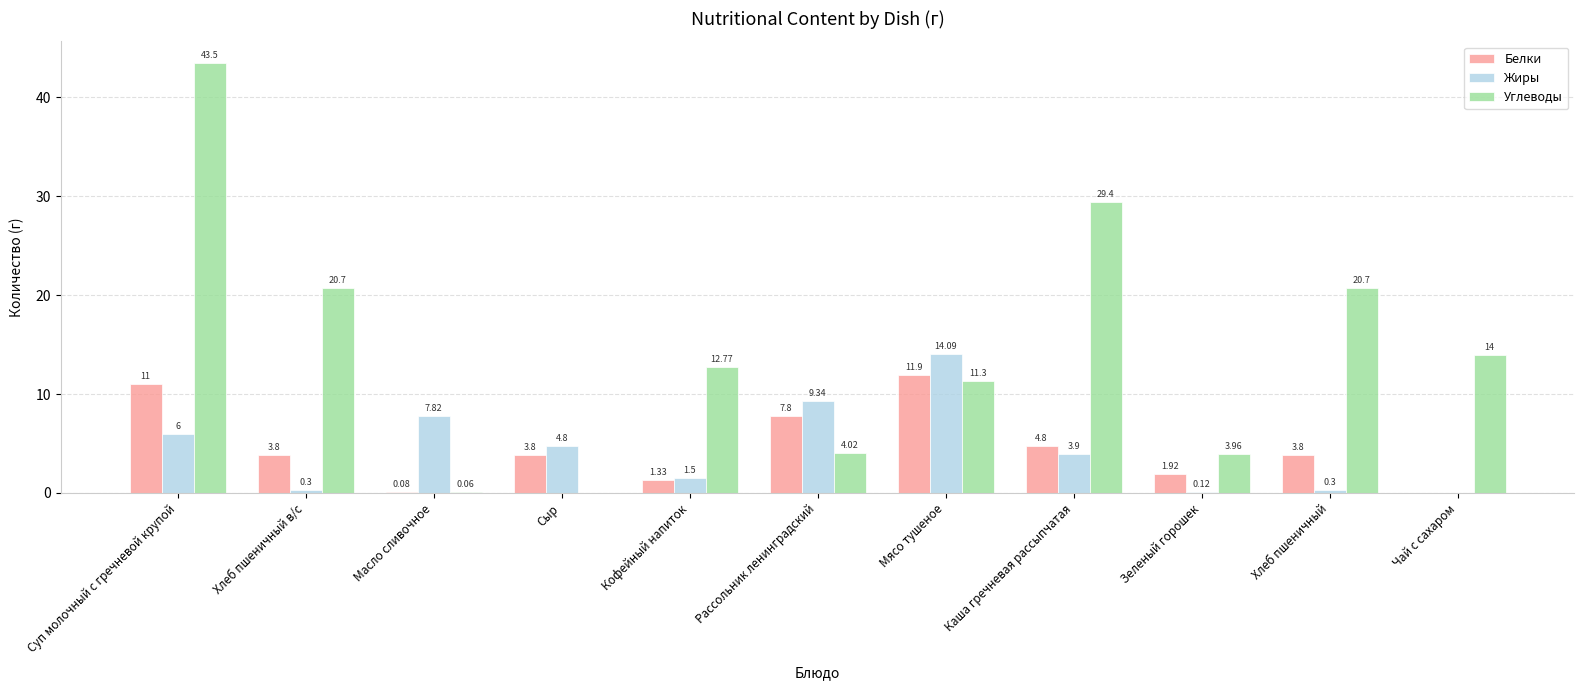

Where is Белки nearest to the value 5?

Каша гречневая рассыпчатая